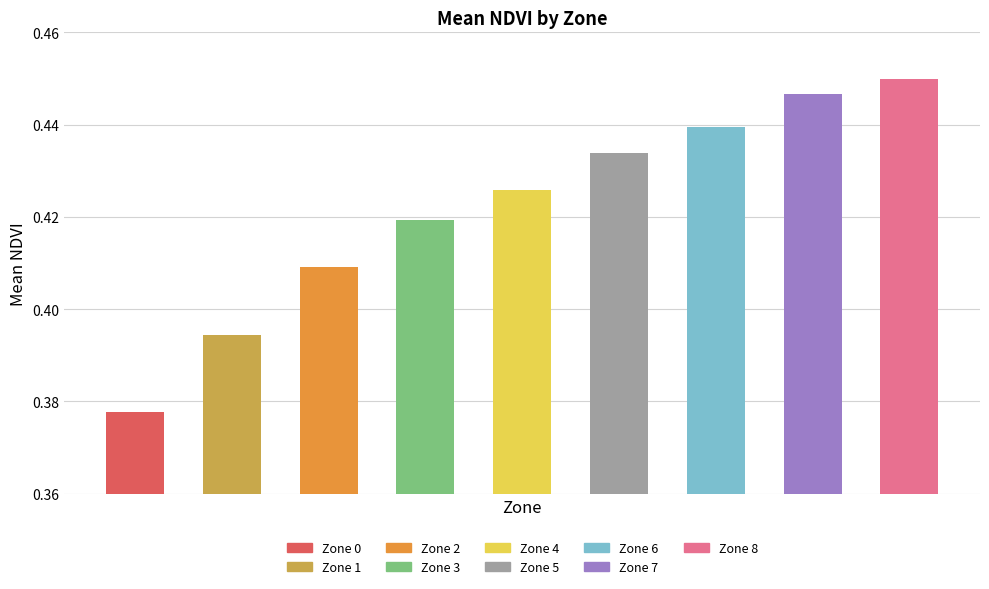

Read the value at Zone 8.

0.4